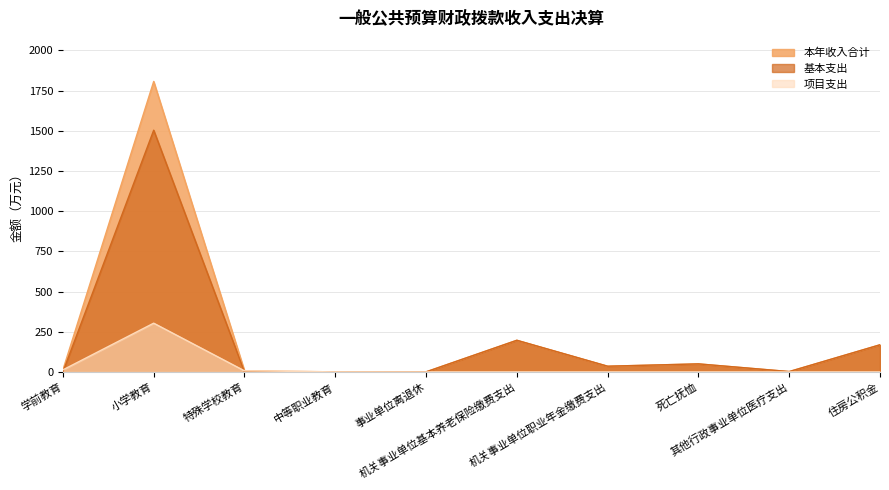

Reading right to left, what are all the values shown in this chart?

本年收入合计: 168.8	2.2	49.9	35.4	196.8	0.4	0.4	6.8	1806.9	12.8
基本支出: 168.8	2.2	49.9	35.4	196.8	0.4	0.0	0.0	1503.6	0.0
项目支出: 0.0	0.0	0.0	0.0	0.0	0.0	0.4	6.8	303.2	12.8